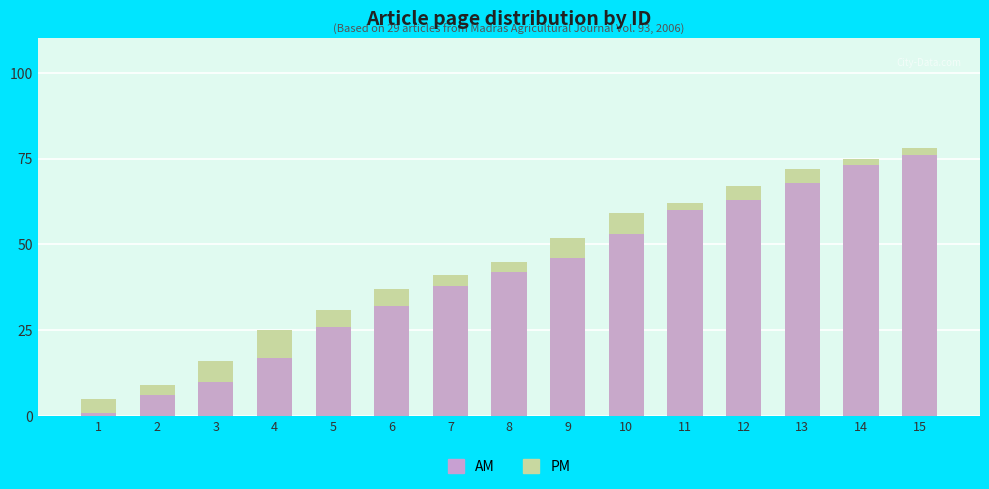

Between 5 and 11, which series saw the biggest shift?

AM